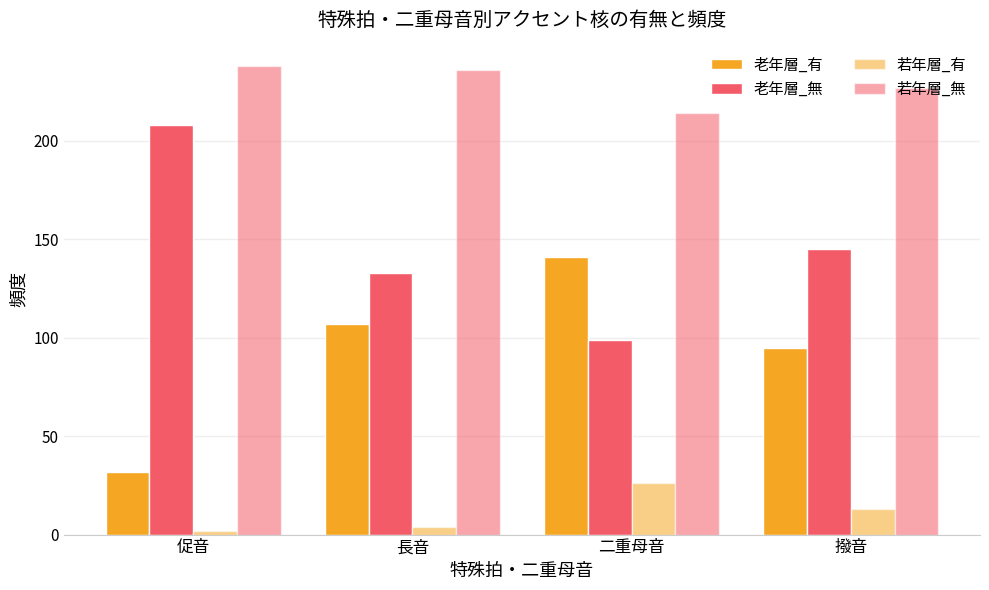

How many categories are shown in the chart?

4